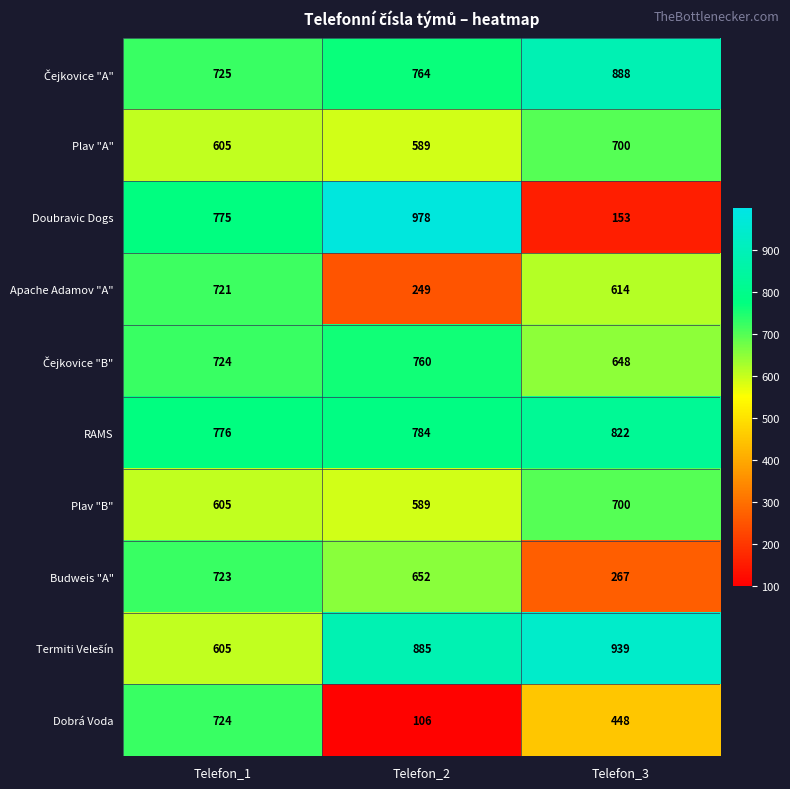

How many RAMS values are between 776 and 822?

3